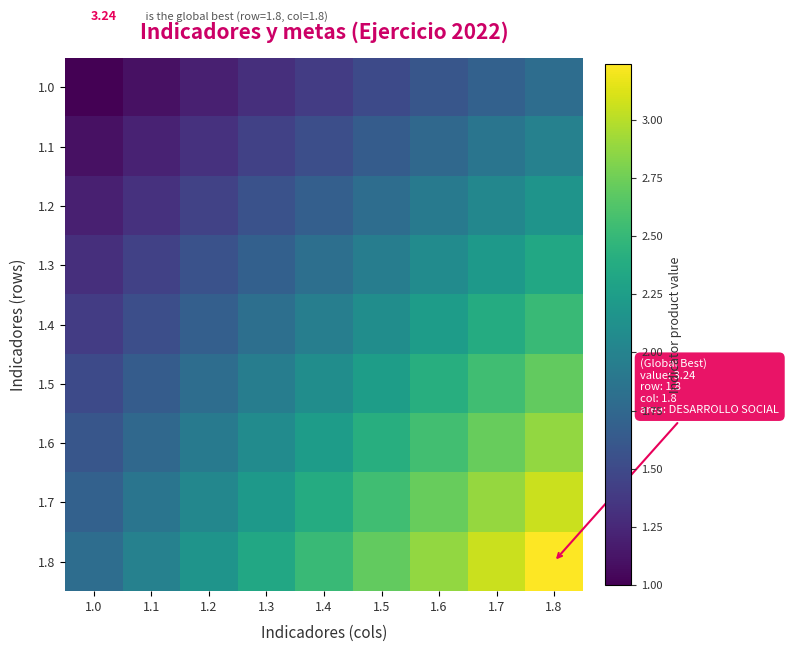

Which has a higher value, 1.4 or 1.3?

1.4